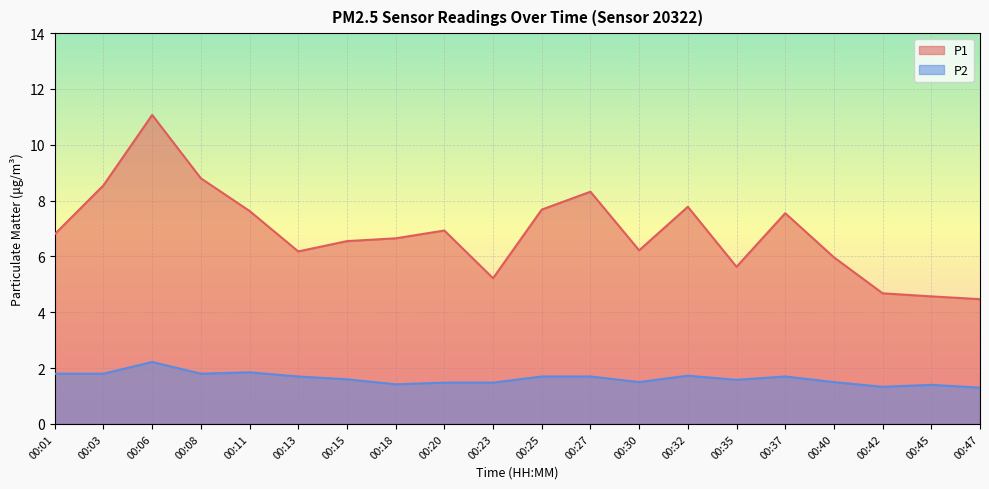

What is the value of the P1 point at the 4th from the left?

8.8